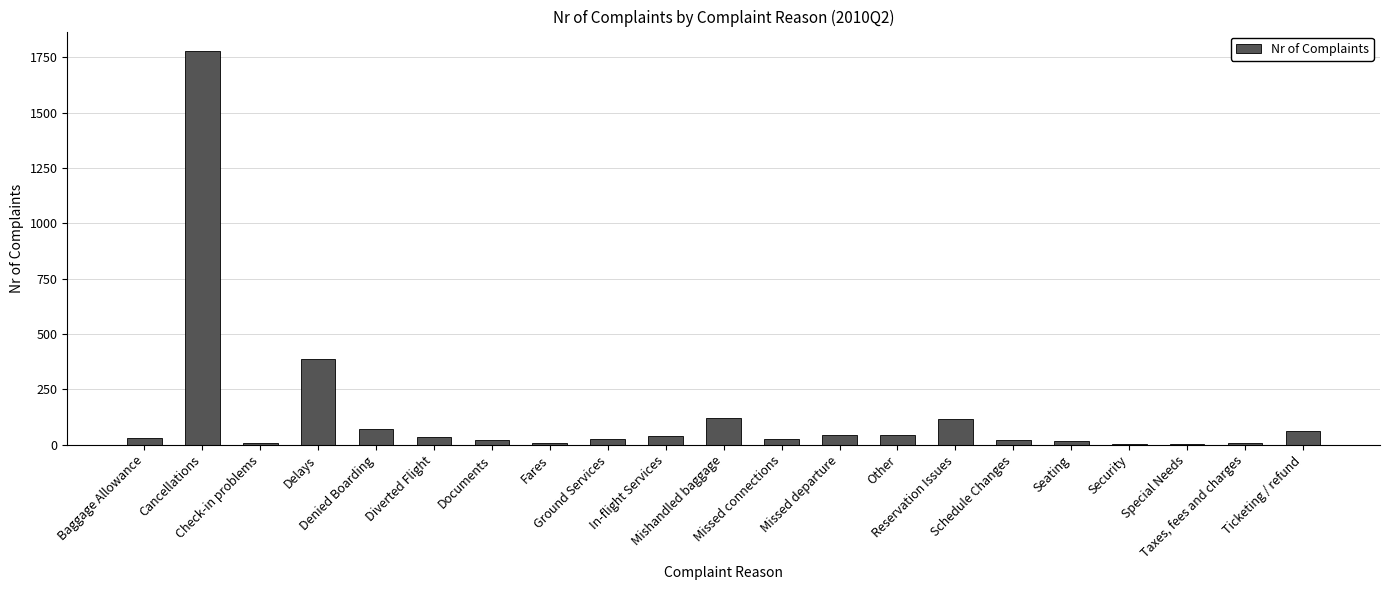

The chart shows a value of 30 at Baggage Allowance. True or false?

True